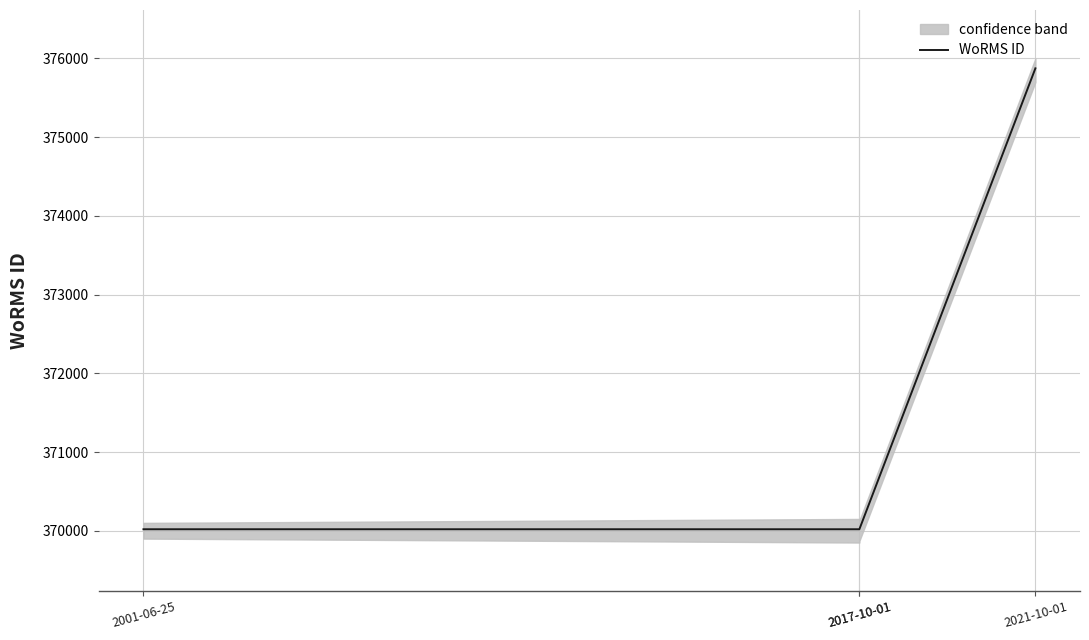

Which category has the lowest value across all series?

2001-06-25